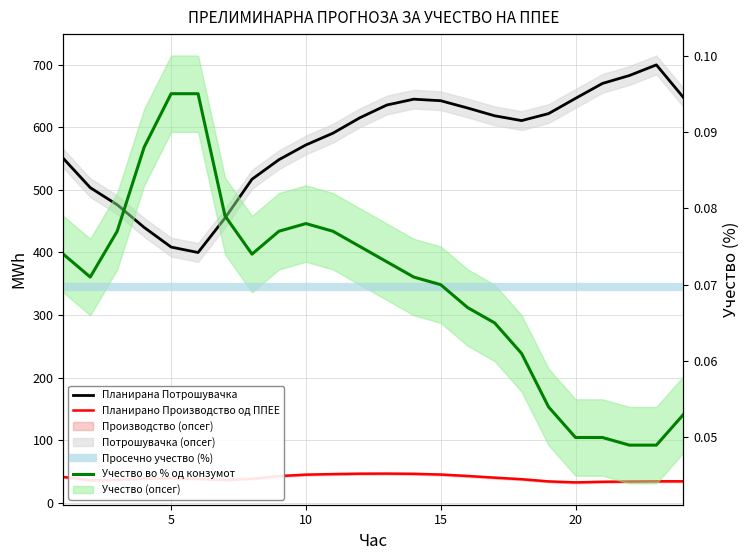

Is this an area chart (filled region under the line)?

No